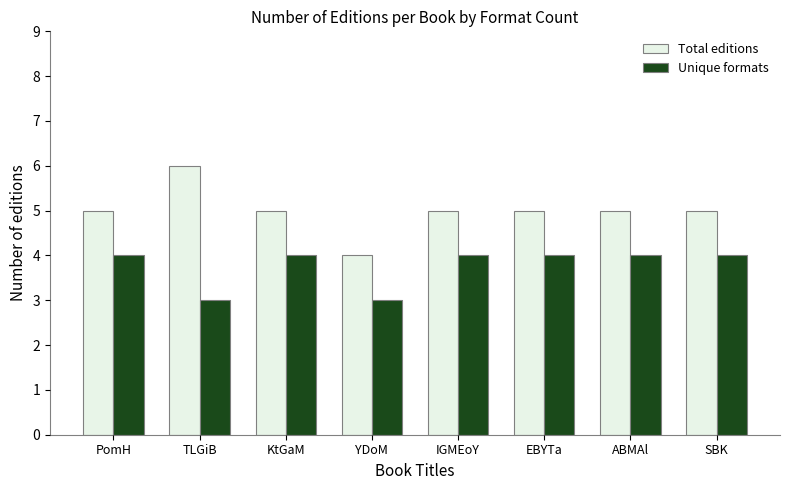

What is the average value of the Unique formats series?

4